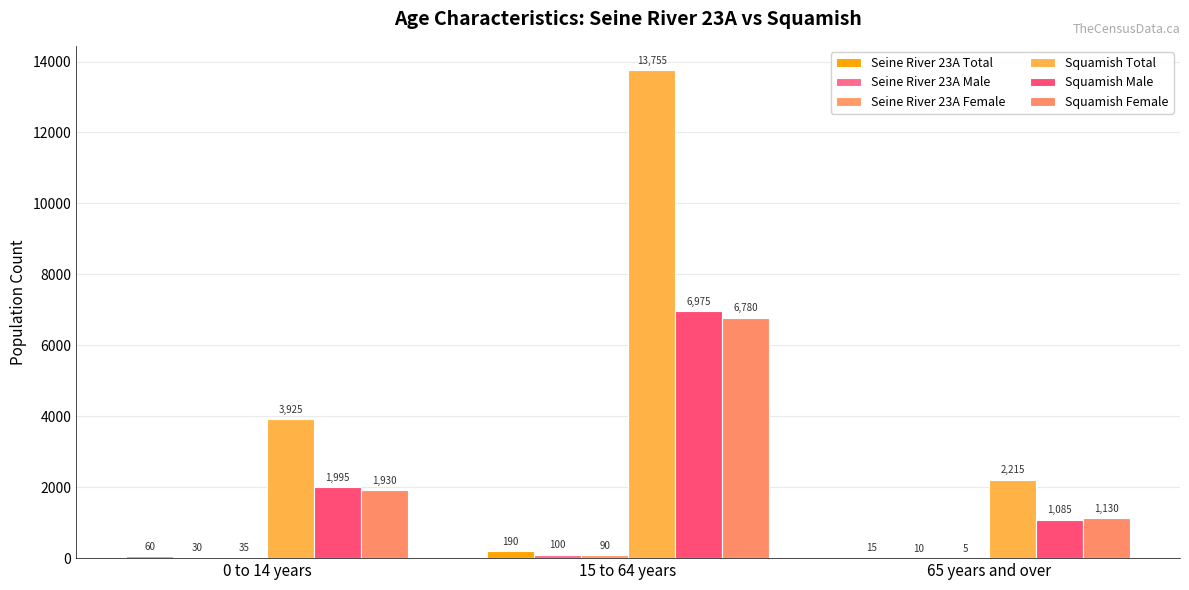

Which category has the highest value in the Seine River 23A Male series?

15 to 64 years